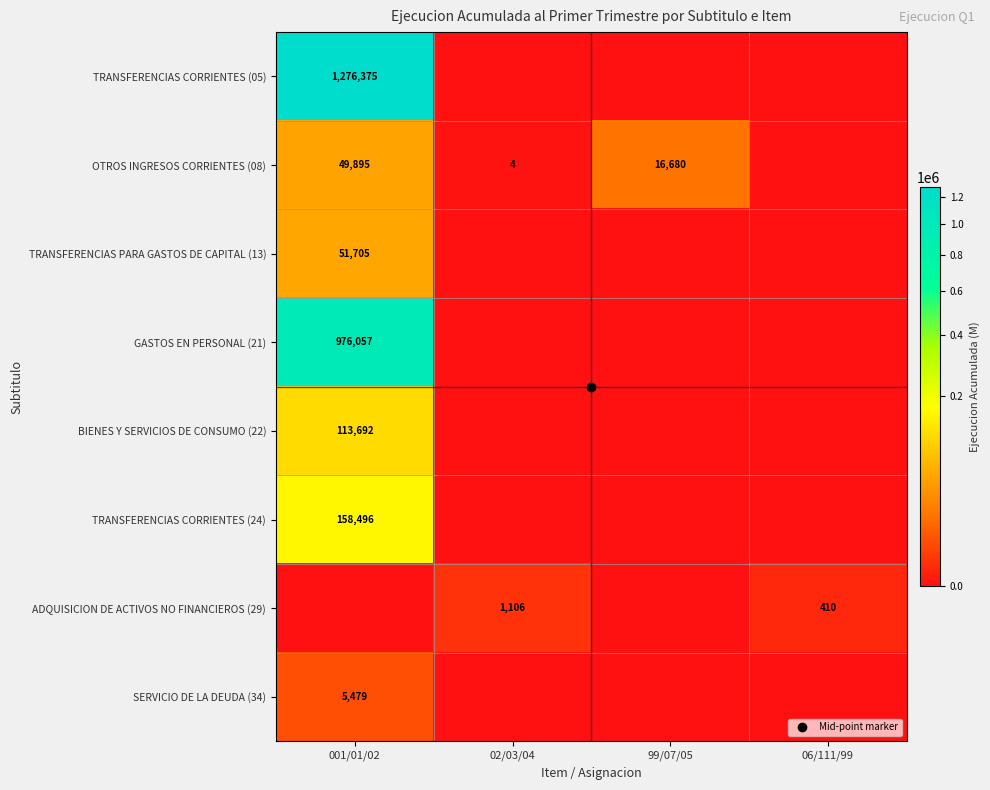

Count the number of categories in the chart.

4